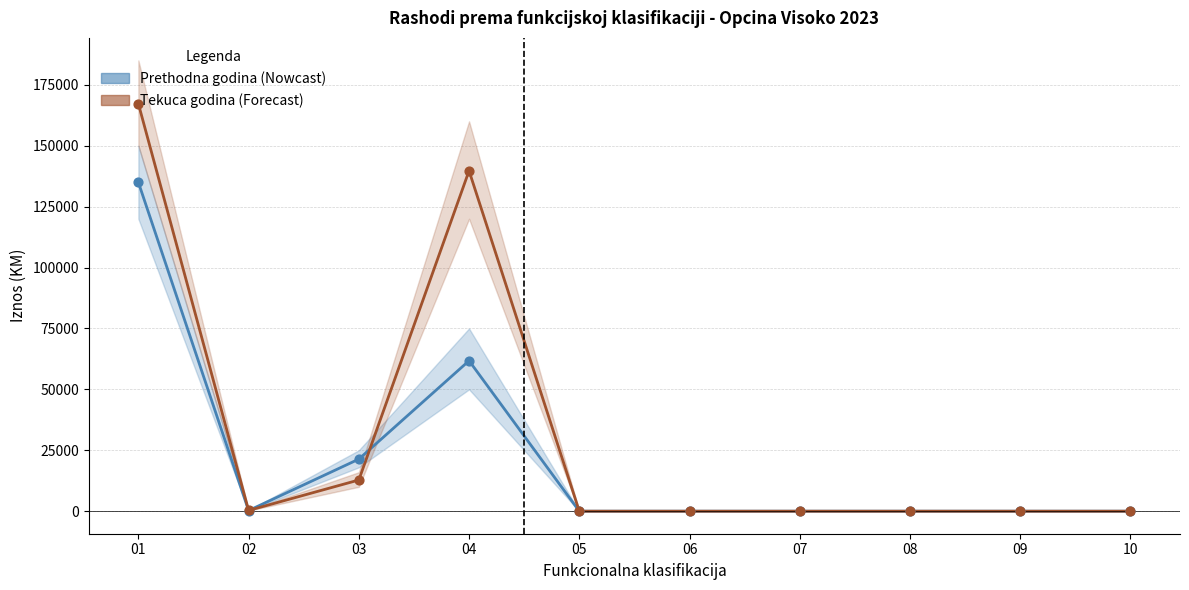

What is the total value across all series at 04?

201455.0